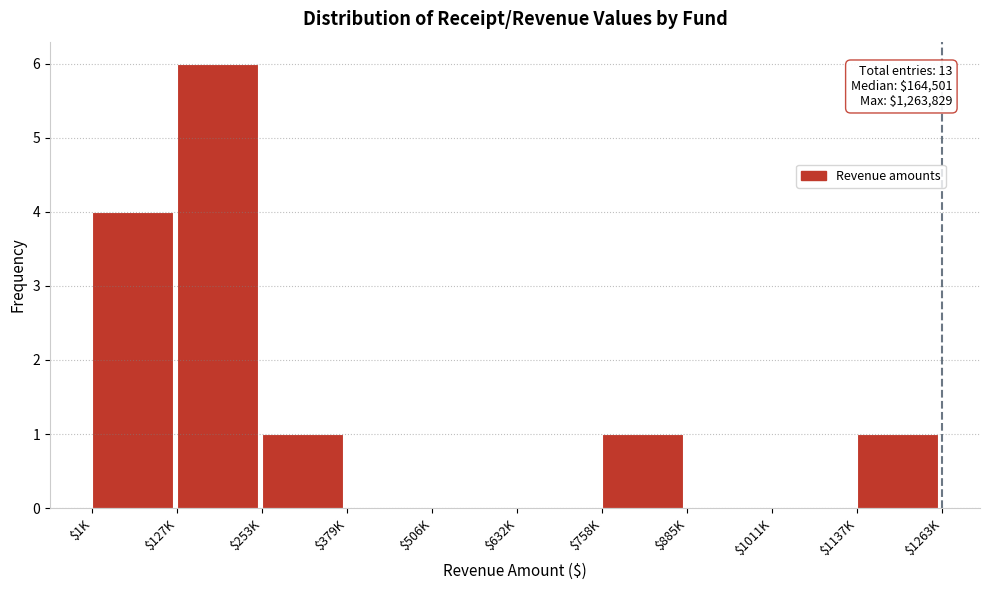

Where is the data nearest to the value 3?

$1K